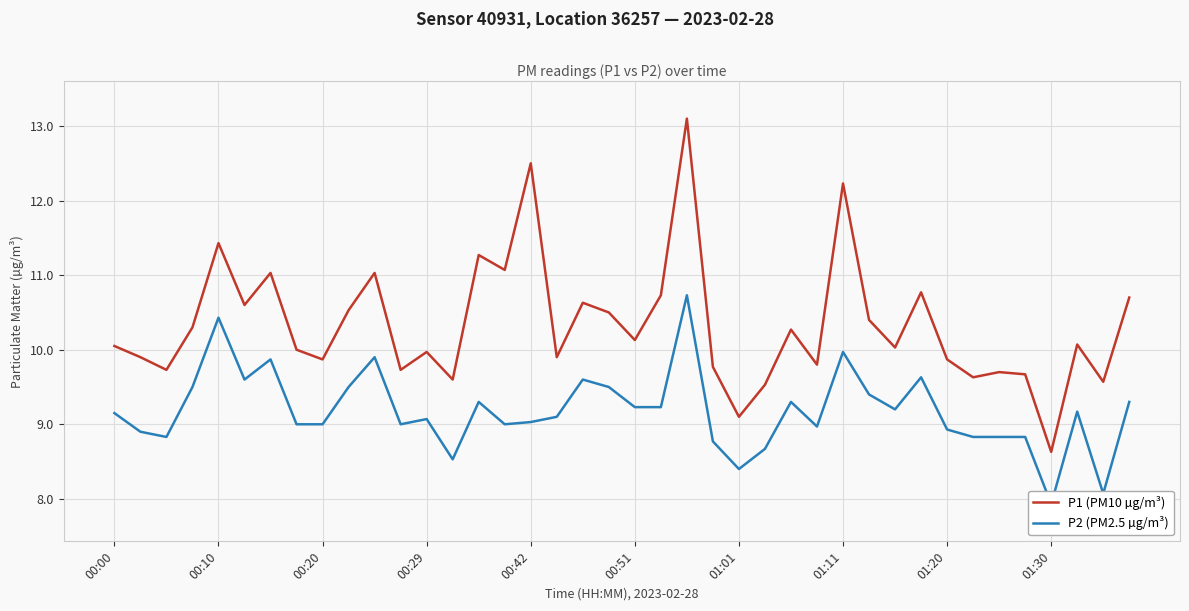

True or false: P2 (PM2.5 µg/m³) and P1 (PM10 µg/m³) intersect in this chart.

False